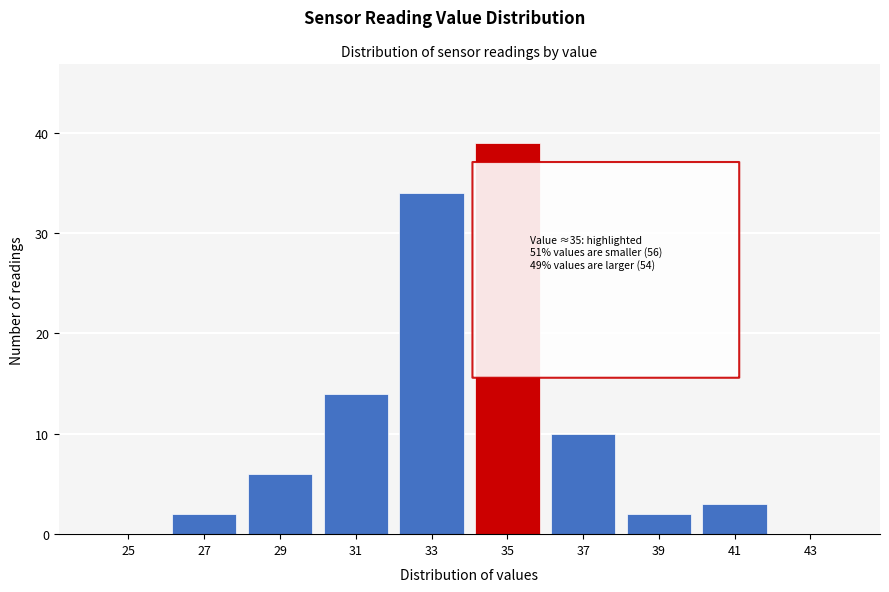

Reading left to right, what are all the values shown in this chart?

25=0	27=2	29=6	31=14	33=34	35=39	37=10	39=2	41=3	43=0